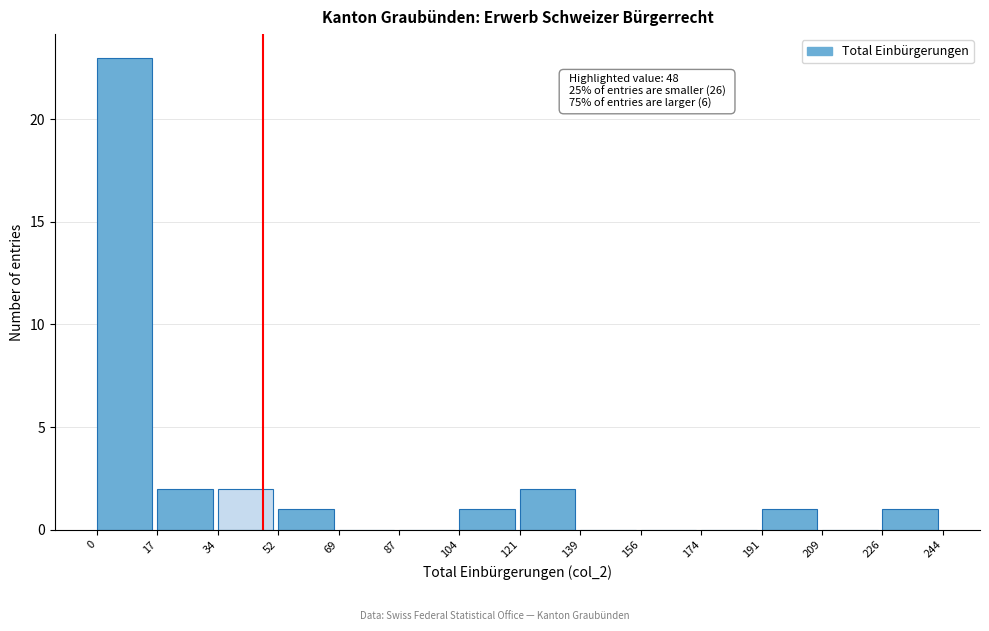

Which range on the x-axis has the tallest bar?

0 to 17